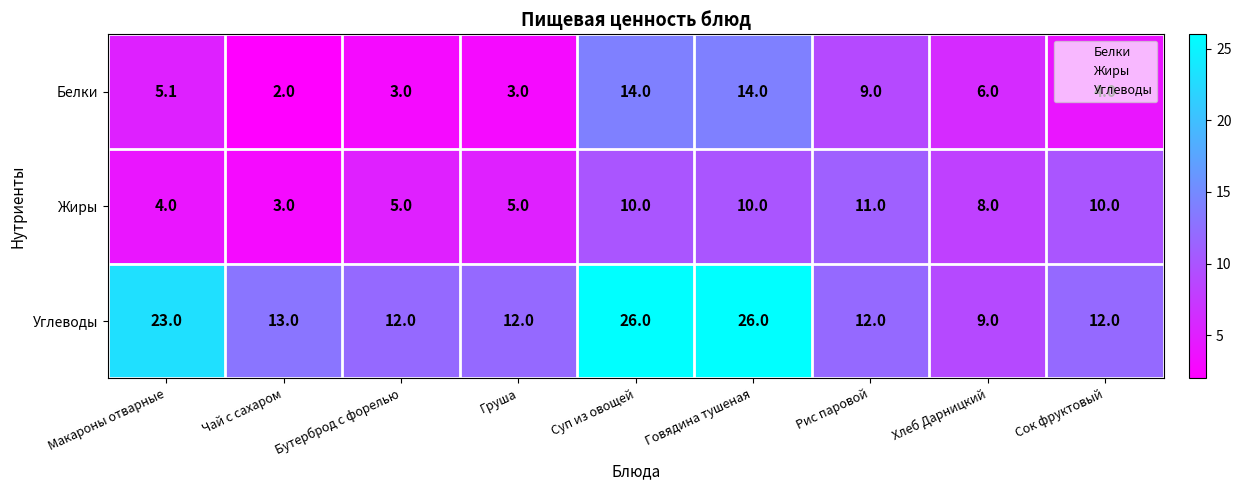

What is the minimum value for Белки?

2.0